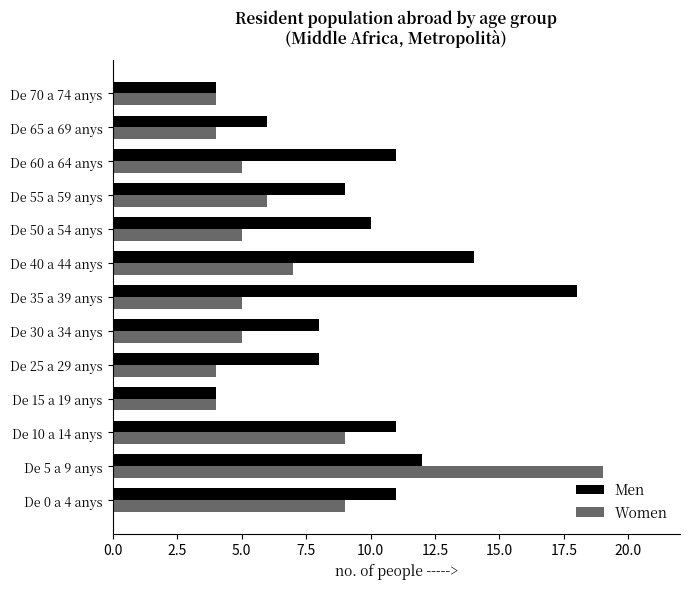

What is the minimum value shown in the chart?

4